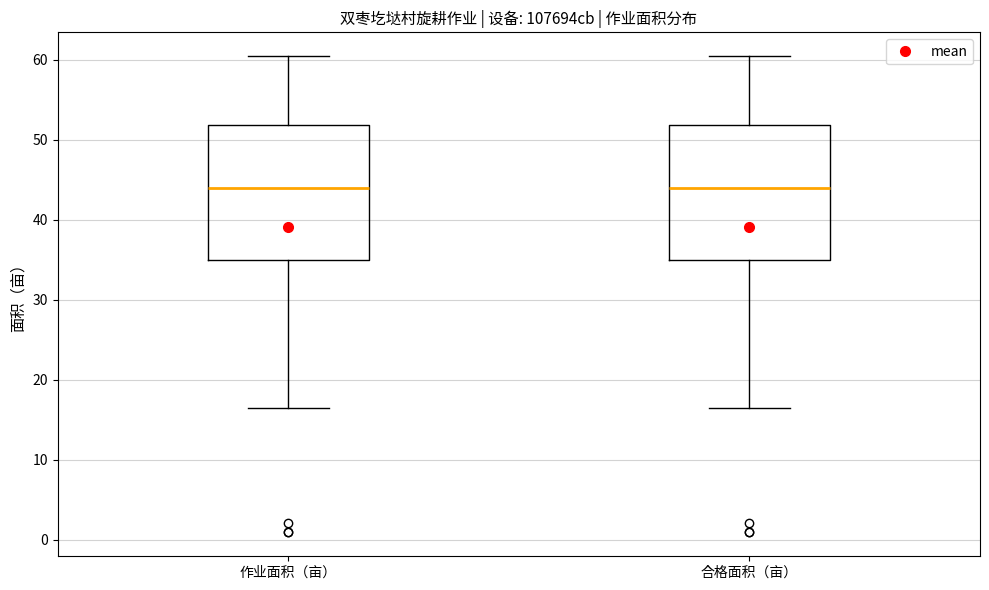

Reading left to right, transcribe this box plot: for each box, give where its median line is, the range the box spans, and where its two whiskers end, as read against the y-axis. The values are not printed on the chart, so give them approximately, as read against the axis.

作业面积（亩）: median 44, box 35 to 52, whiskers 16 to 60
合格面积（亩）: median 44, box 35 to 52, whiskers 16 to 60